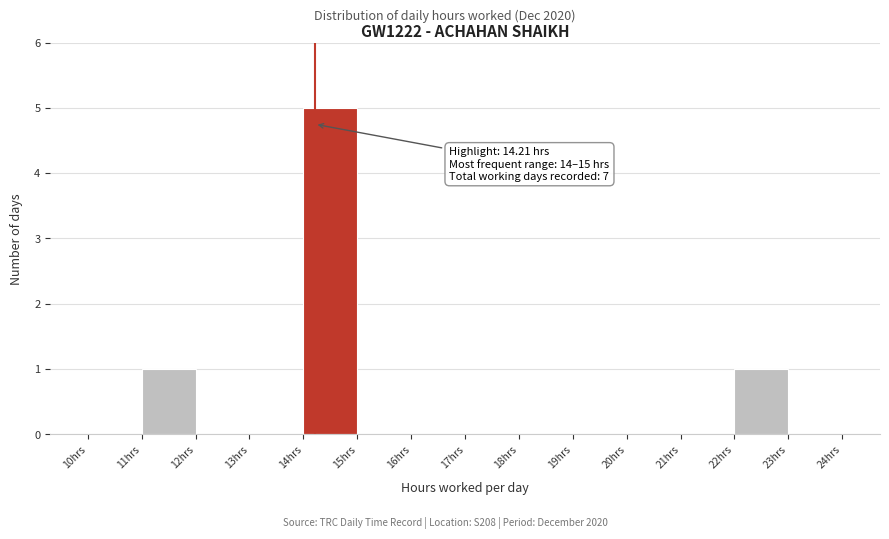

Over which range of the x-axis is the bar tallest?

14 to 15